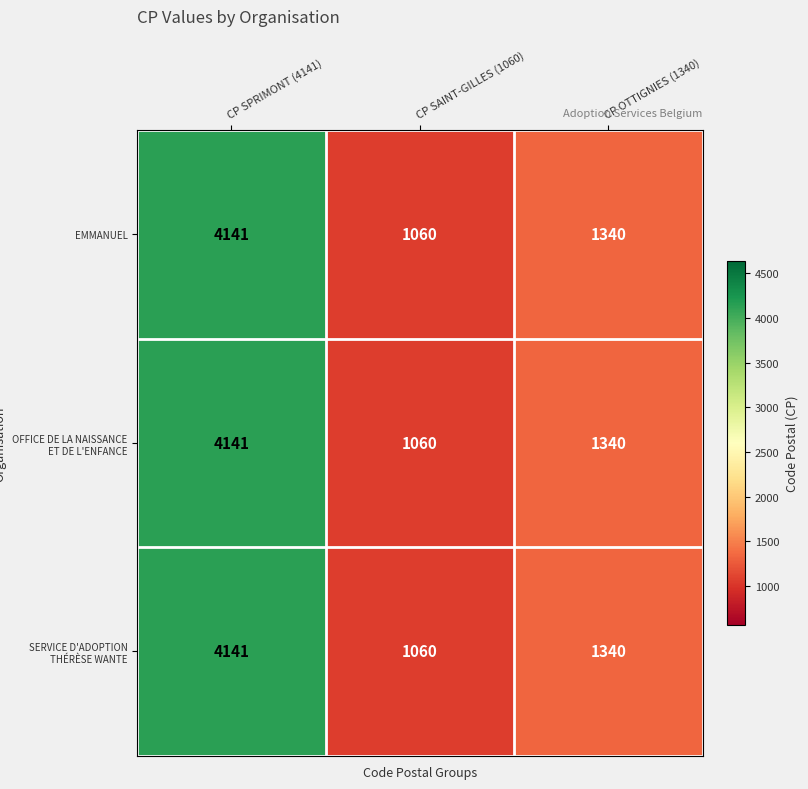

Reading left to right, extract all data points from this chart.

EMMANUEL: 4141	1060	1340
OFFICE DE LA NAISSANCE ET DE L'ENFANCE: 4141	1060	1340
SERVICE D'ADOPTION THÉRÈSE WANTE: 4141	1060	1340